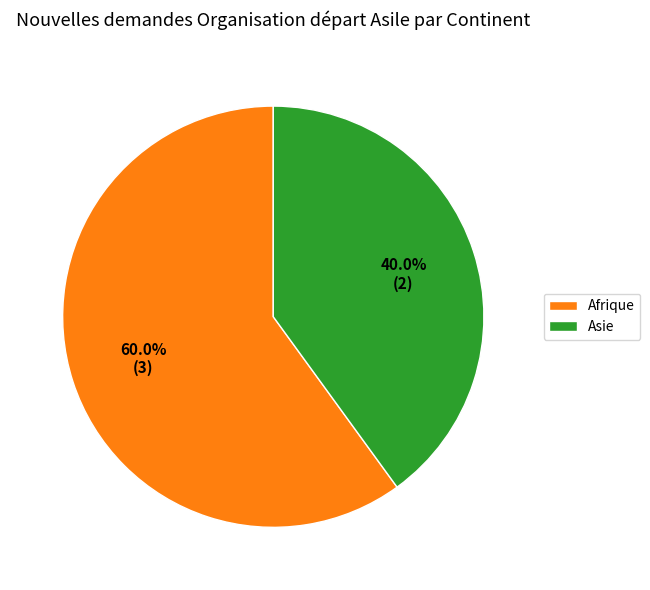

How much of the chart is everything except Afrique?

40.0%